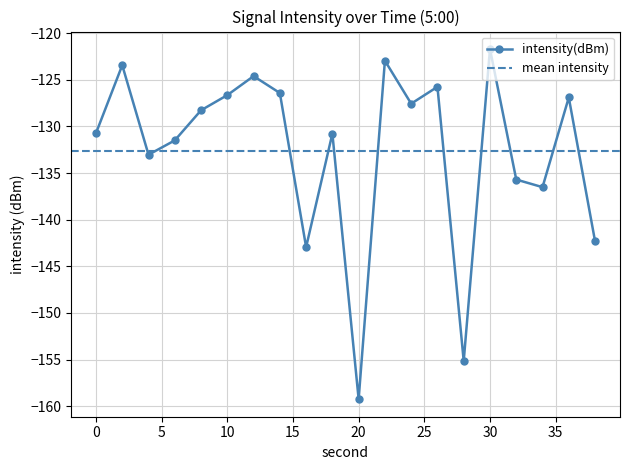

What is the greatest value displayed?

-121.7